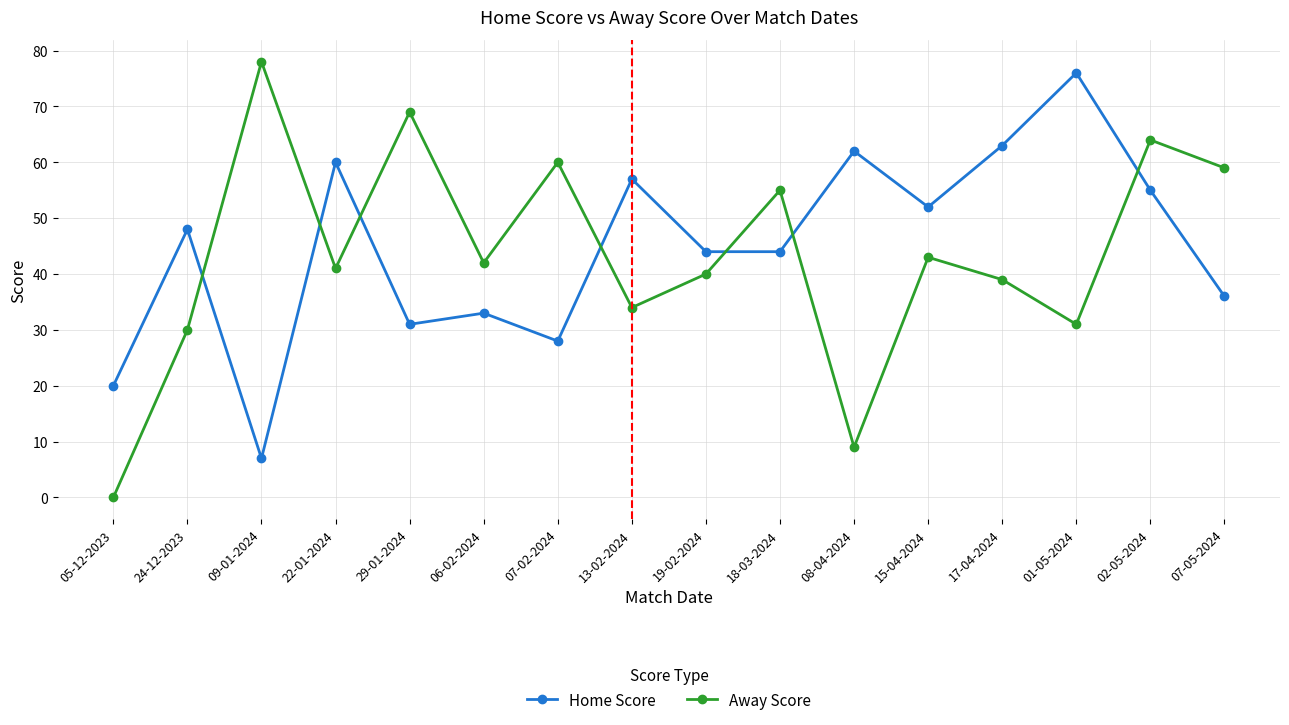

True or false: Away Score has a value of 104 at 07-05-2024.

False